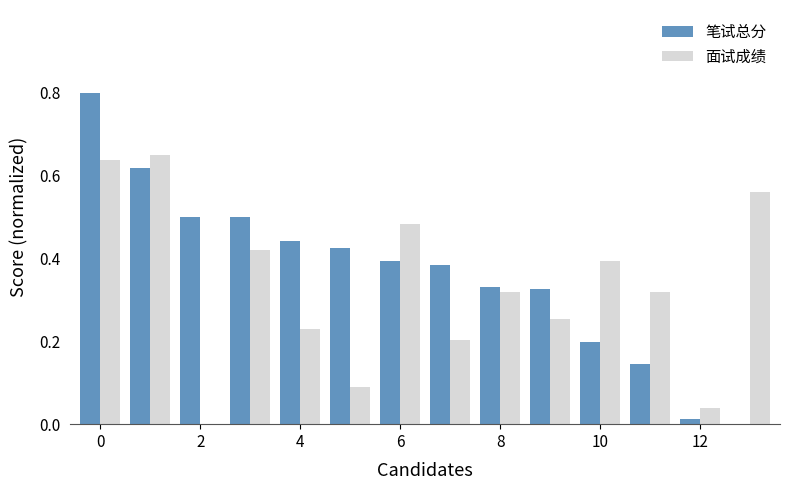

What is the sum of all 笔试总分 values?

5.1